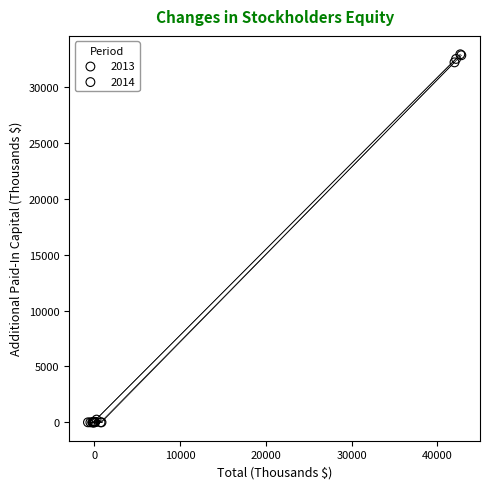

Which series has the widest spread of Y values?

2014